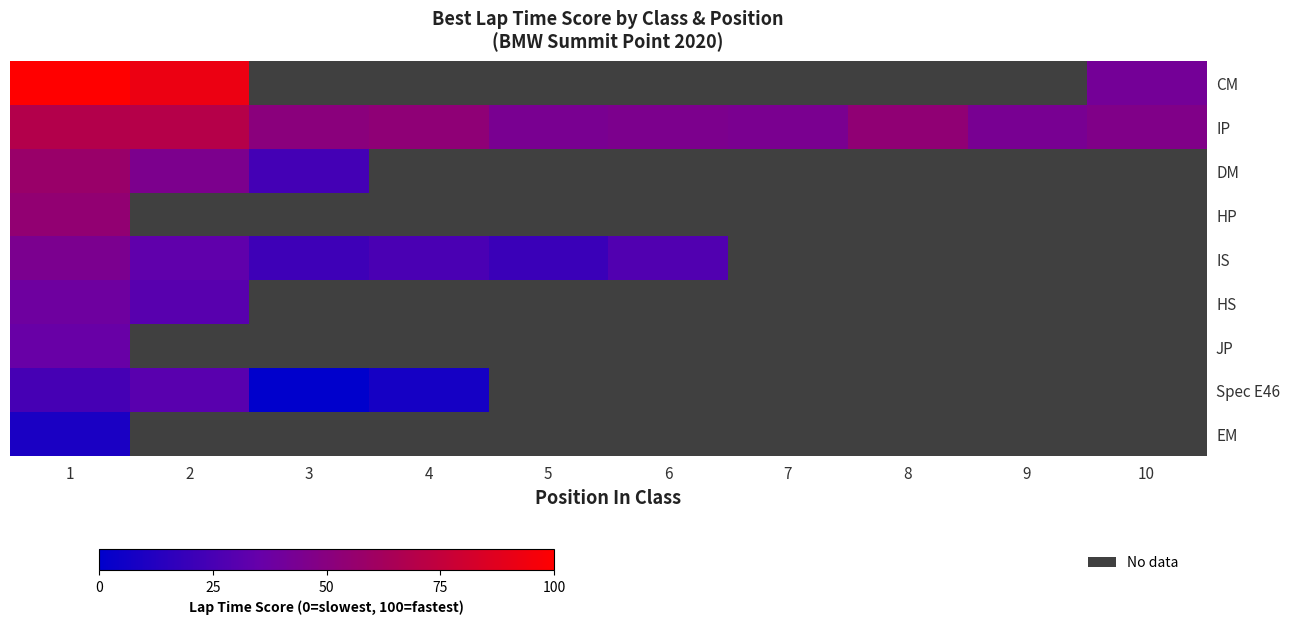

How many data points does each series have?

10